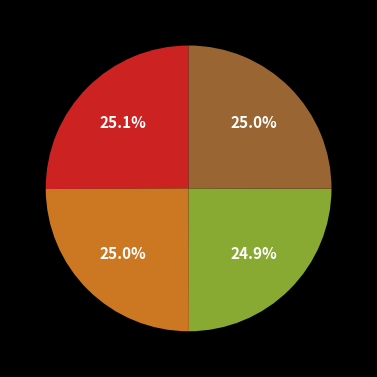

Is there any slice that represents more than half of the pie?

No